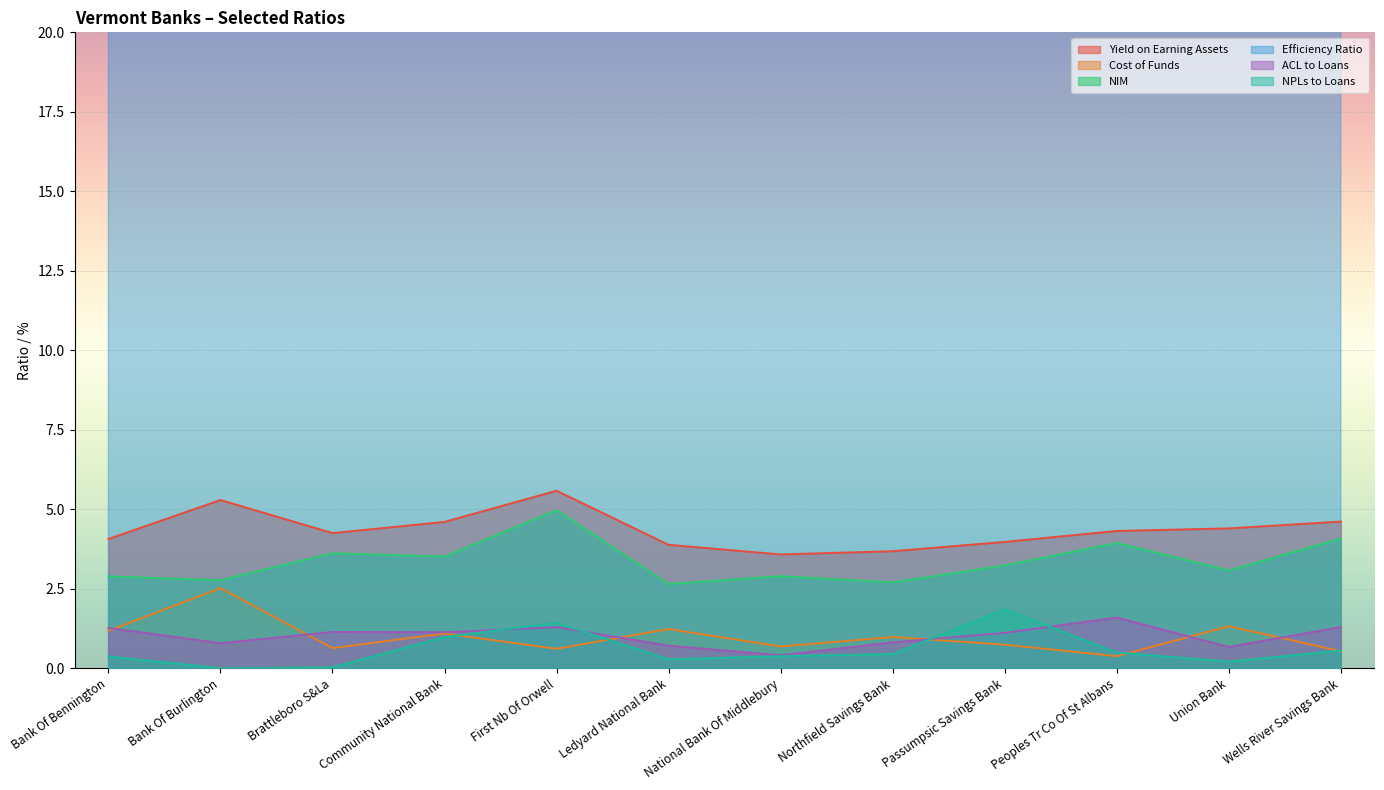

The NPLs to Loans series shows 0.5 at Bank Of Bennington. True or false?

False